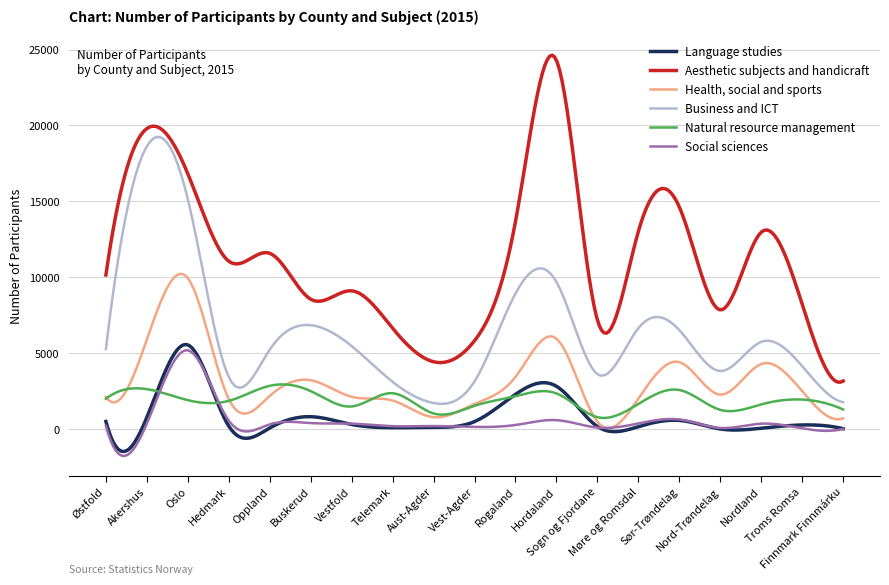

Rank the series by their maximum value, from highest to lowest.

Aesthetic subjects and handicraft, Business and ICT, Health, social and sports, Language studies, Social sciences, Natural resource management